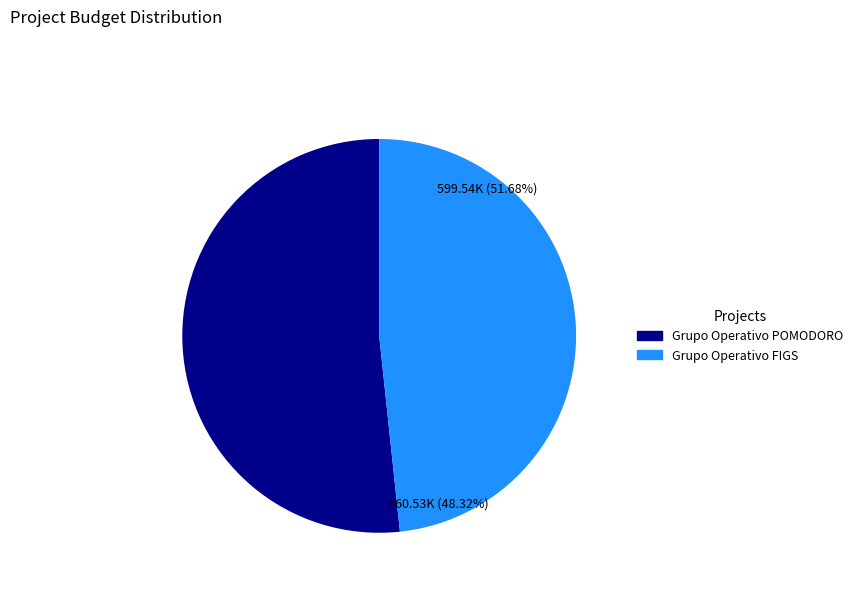

What is the ratio of the value at Grupo Operativo POMODORO to the value at Grupo Operativo FIGS?

1.1